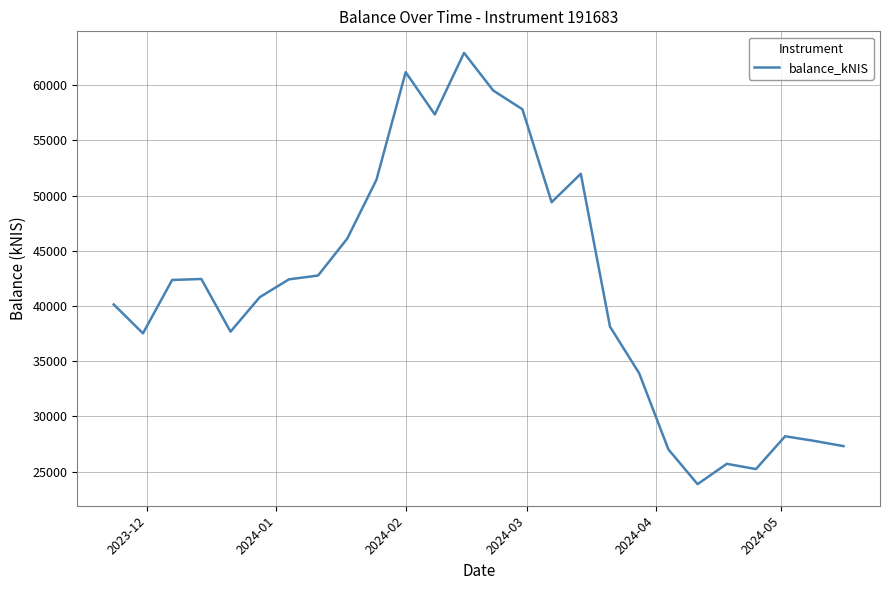

What is the maximum value shown in the chart?

62923.8